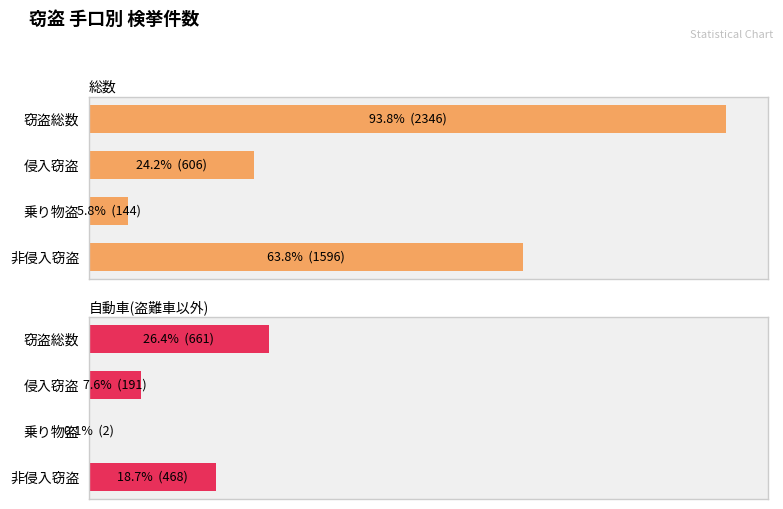

List the series in order of their overall mean, highest first.

総数, 自動車(盗難車以外)